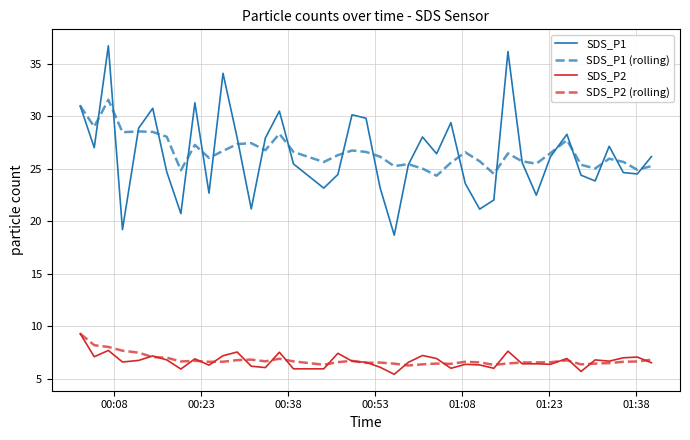

What is the greatest value displayed?

36.7